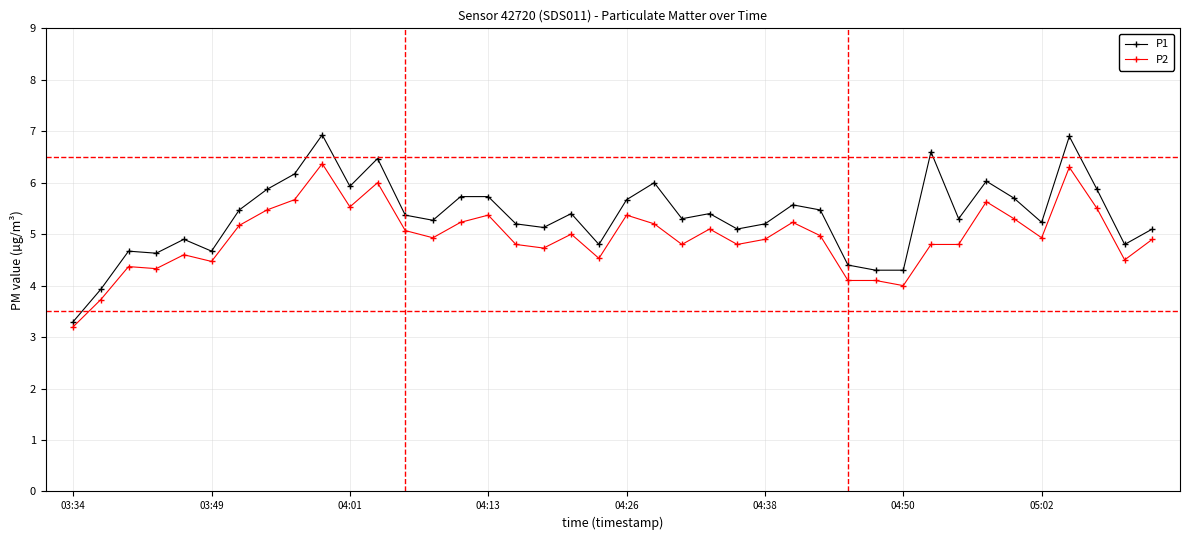

List the series in order of their overall mean, highest first.

P1, P2